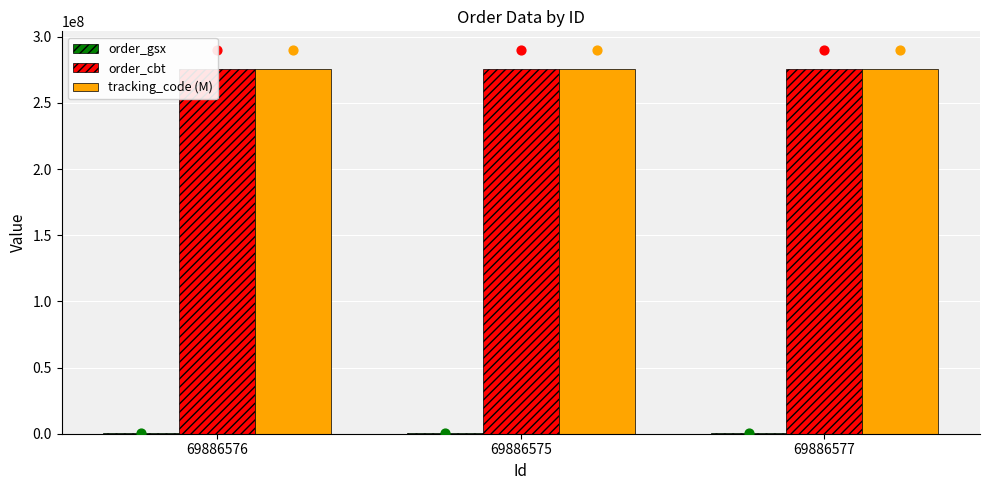

Which series contains the highest Y value?

tracking_code (M)